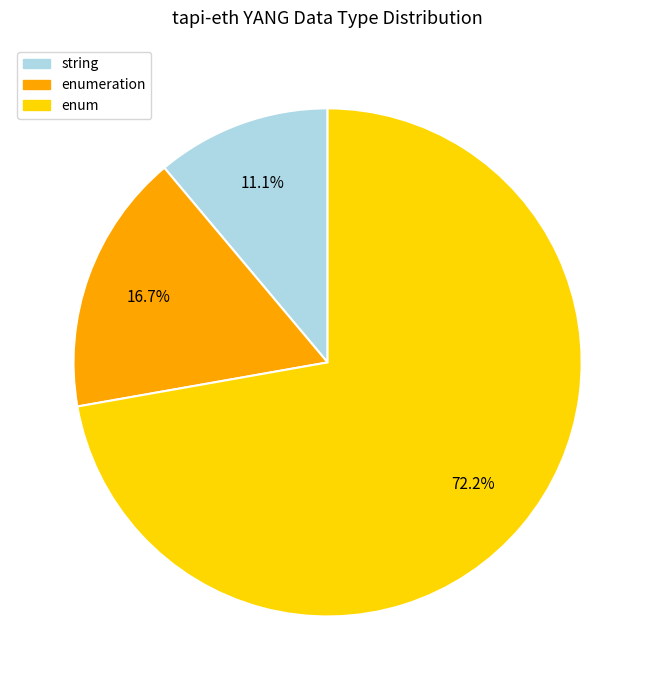

Is there any slice that represents more than half of the pie?

Yes